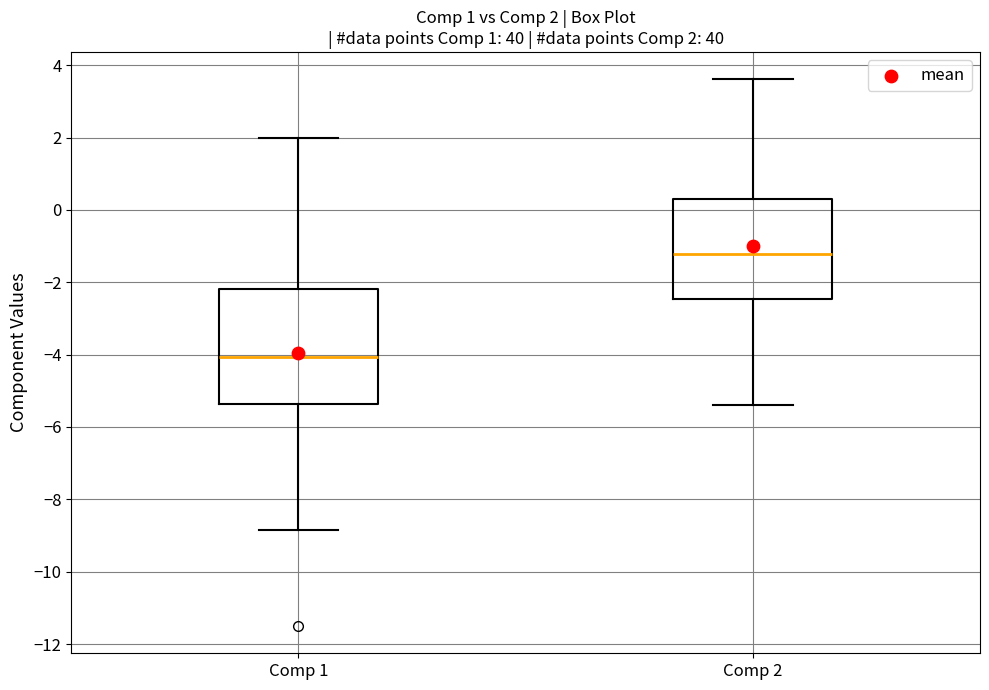

Comparing the boxes themselves (not the whiskers), which one is the tallest?

Comp 1